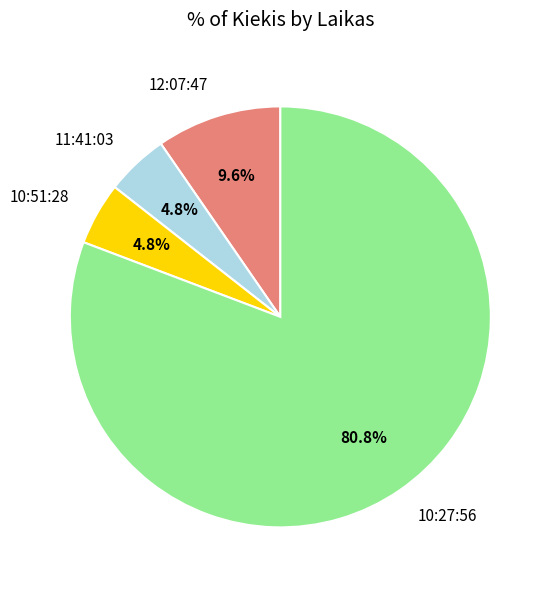

What is the largest slice in the pie chart?

10:27:56